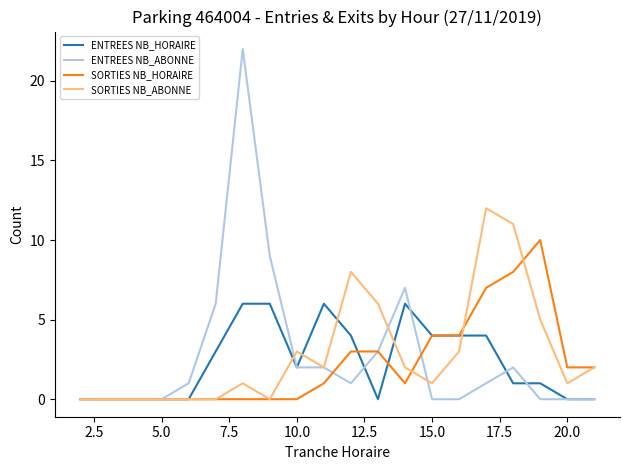

What is the highest value of the SORTIES NB_HORAIRE series?

10